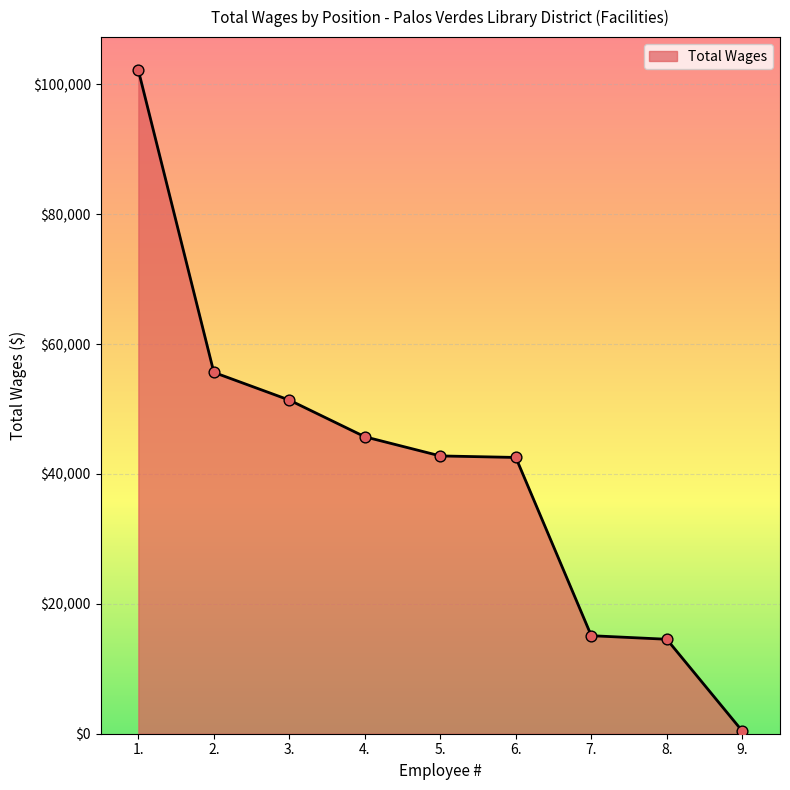

What is the ratio of the value at 6. to the value at 2.?

0.8